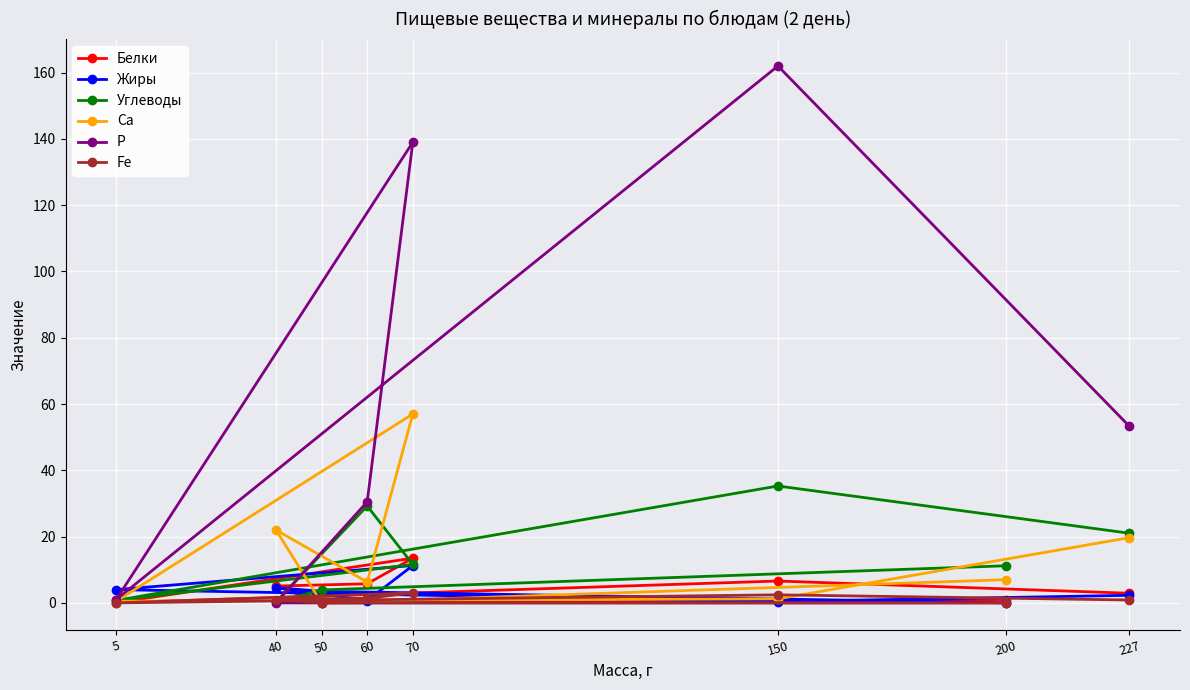

Reading left to right, extract all data points from this chart.

Белки: 2.9	6.6	0.1	13.5	5.8	5.1	0.0	1.0
Жиры: 2.3	0.4	4.0	11.3	0.7	4.6	3.5	0.0
Углеводы: 21.0	35.3	0.8	11.6	29.2	0.3	3.9	11.2
Са: 19.7	1.2	0.5	57.0	6.3	22.0	0.0	7.0
Р: 53.3	162.0	1.0	139.0	30.5	0.0	0.0	0.0
Fe: 0.9	2.4	0.0	3.0	1.4	1.0	0.0	0.0